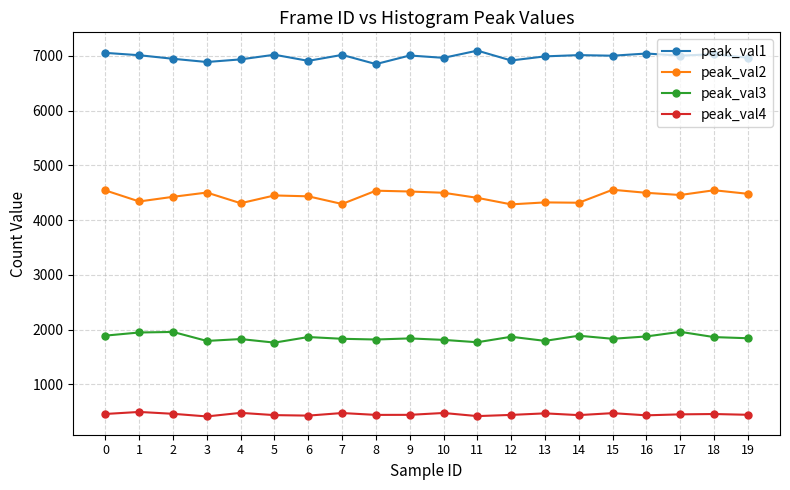

True or false: peak_val3 and peak_val2 cross at least once.

False